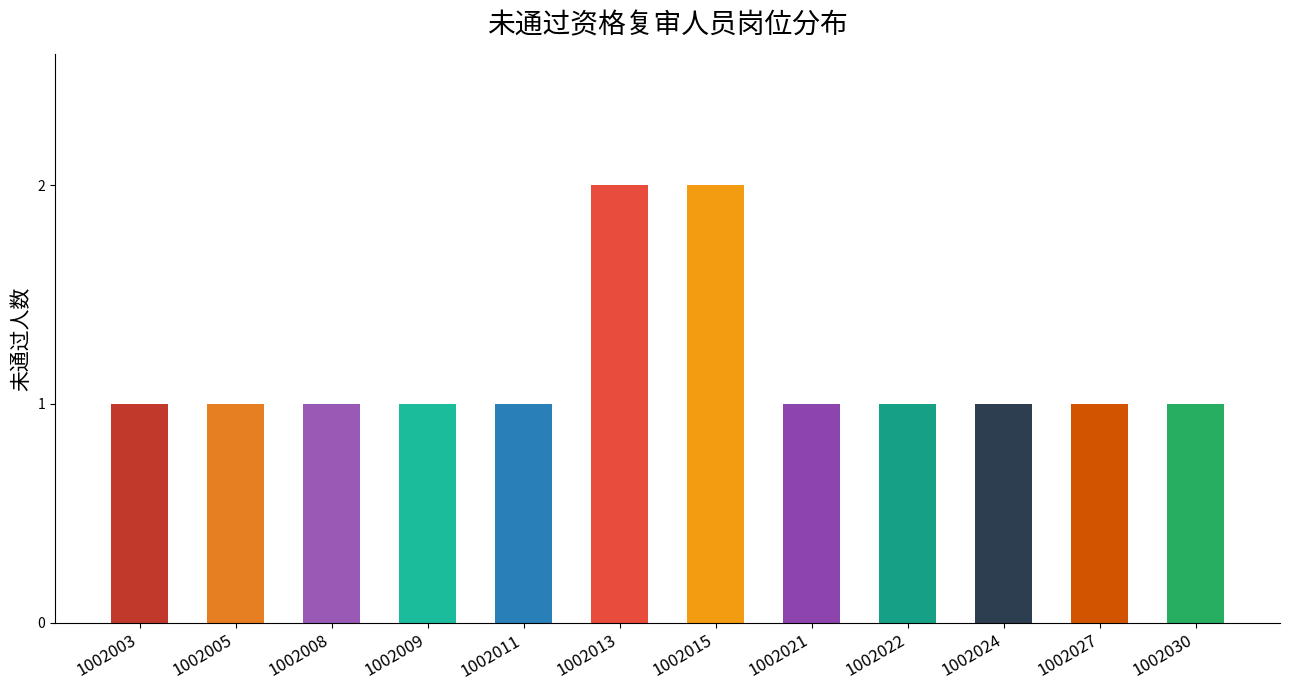

Reading right to left, what are all the values shown in this chart?

1	1	1	1	1	2	2	1	1	1	1	1